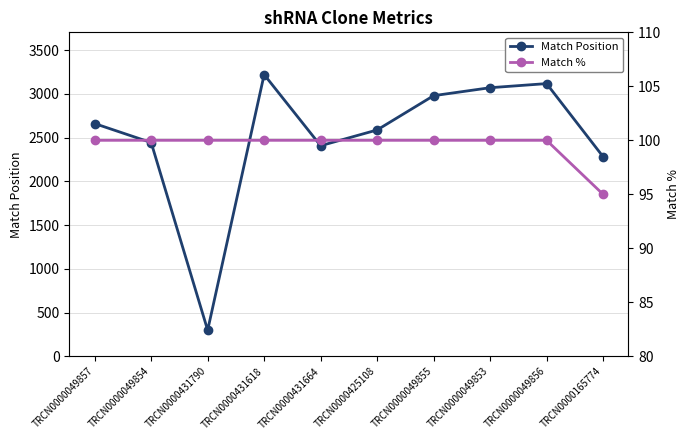

Which series has the largest range (max minus min)?

Match Position